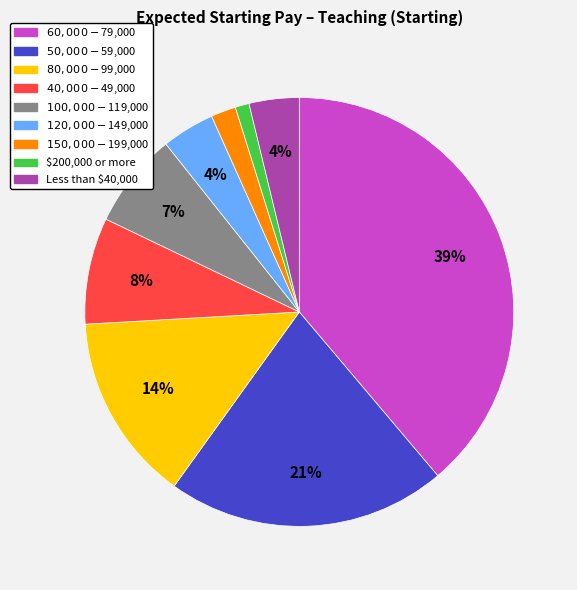

How many segments does this pie chart have?

9